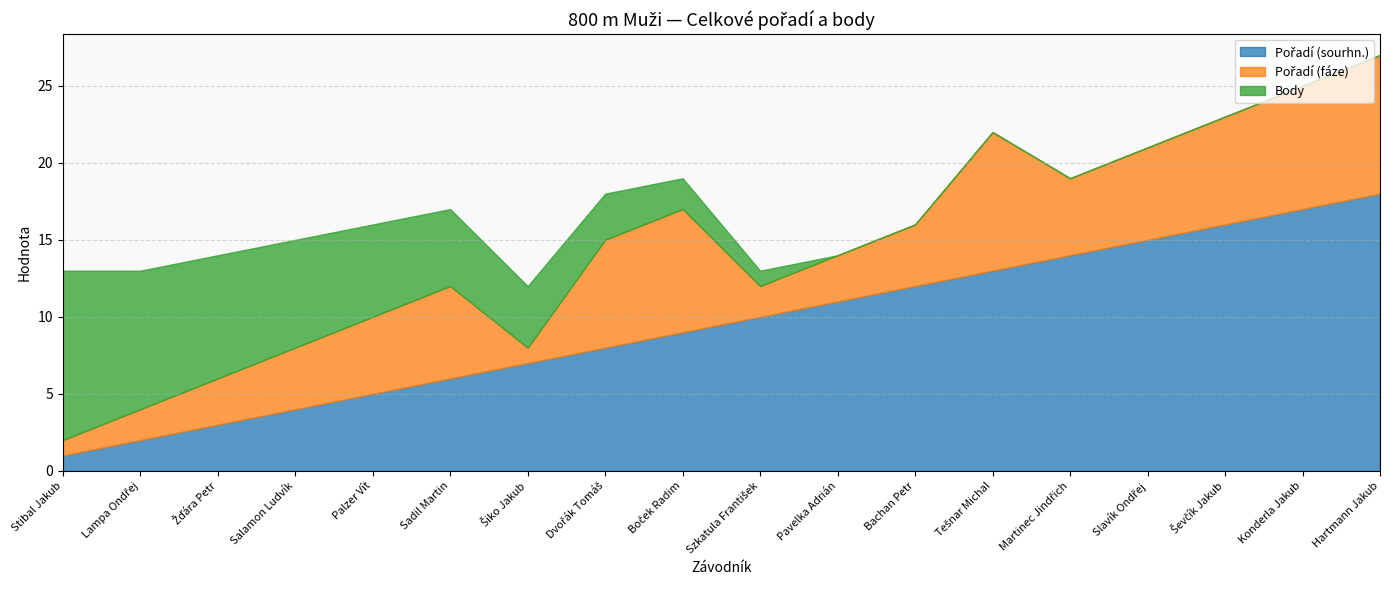

What is the approximate value of Pořadí (sourhn.) at Šiko Jakub?

7